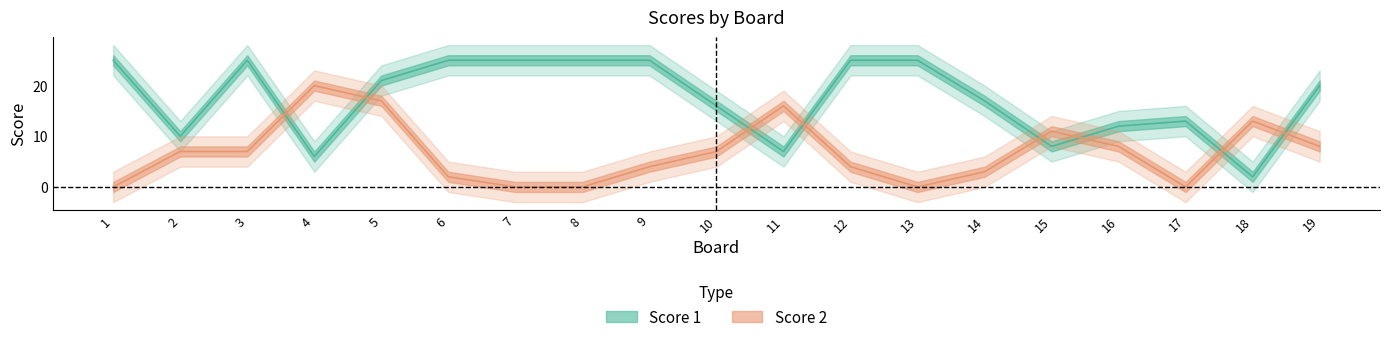

True or false: Score 1 has more than 1 points higher than both neighbors.

True